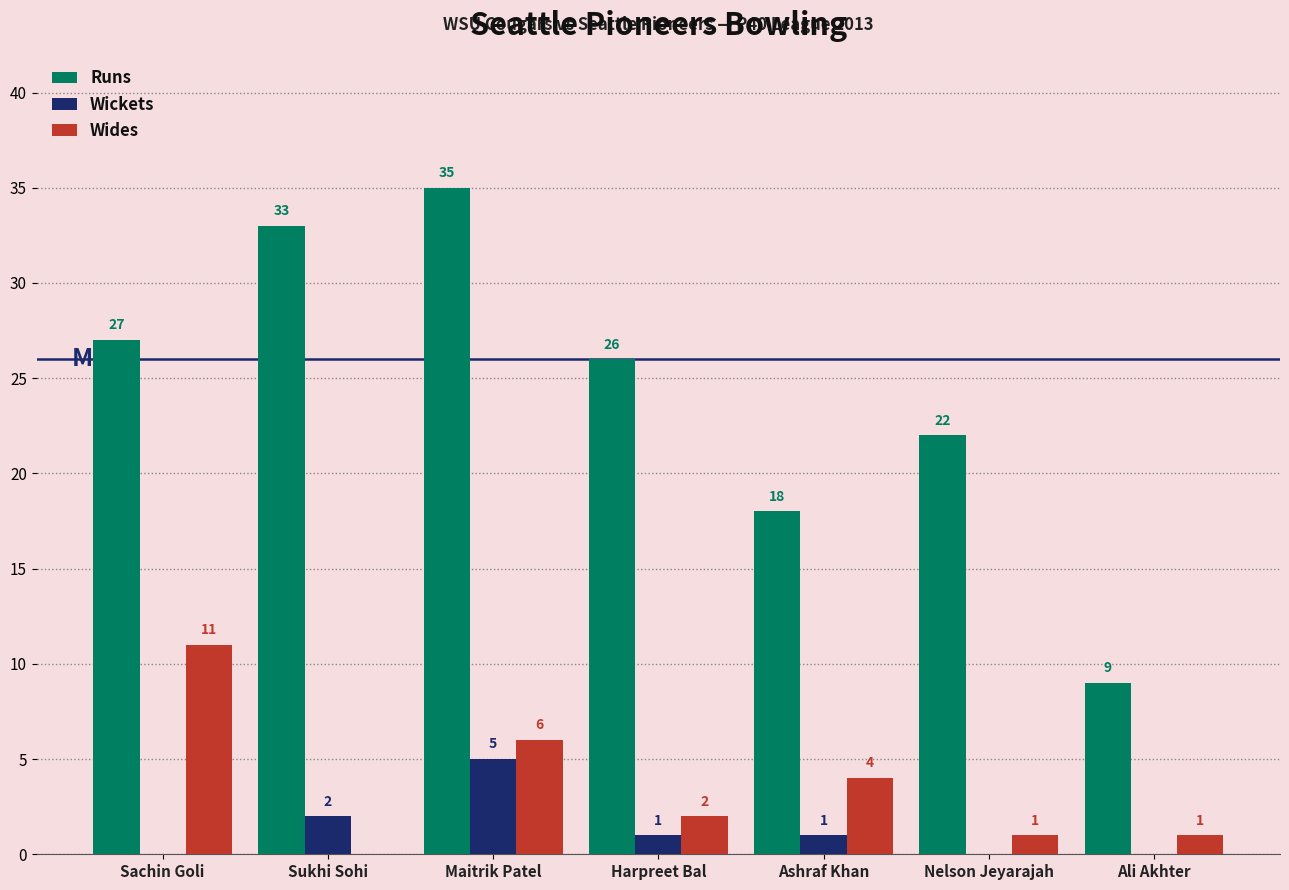

What are all the series names shown in the legend?

Runs, Wickets, Wides